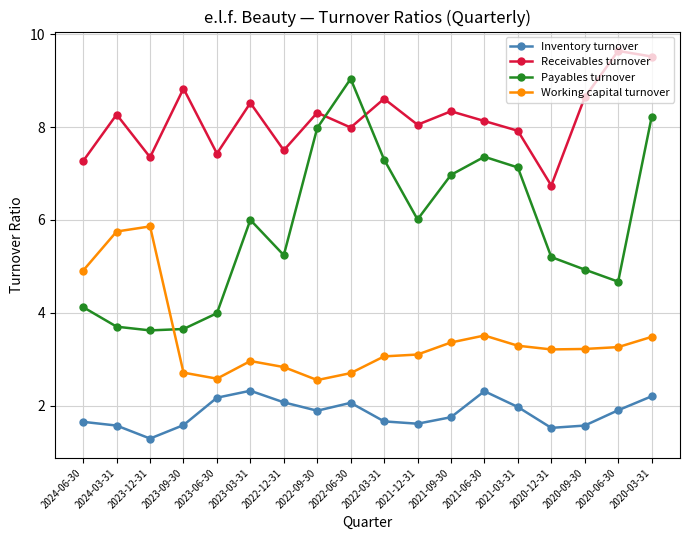

What is the average value of the Inventory turnover series?

1.8